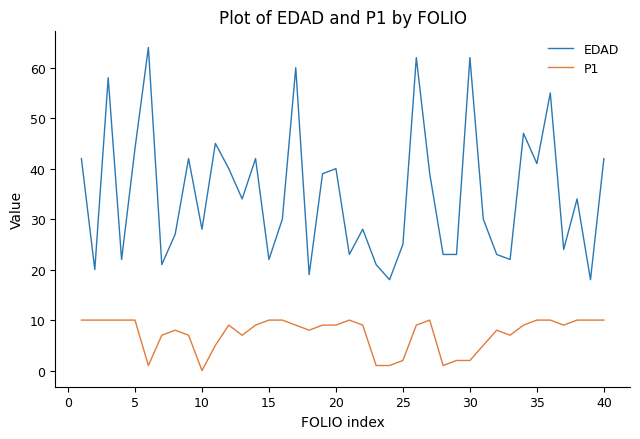

Which series has the widest spread of values?

EDAD